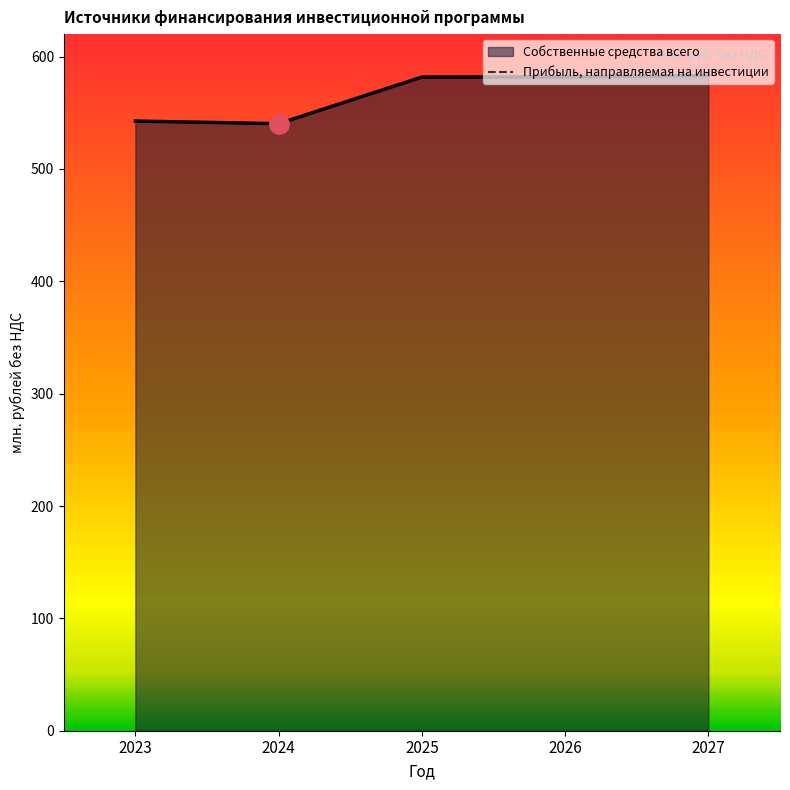

The value of Собственные средства всего at 2026 is 581.9. True or false?

True